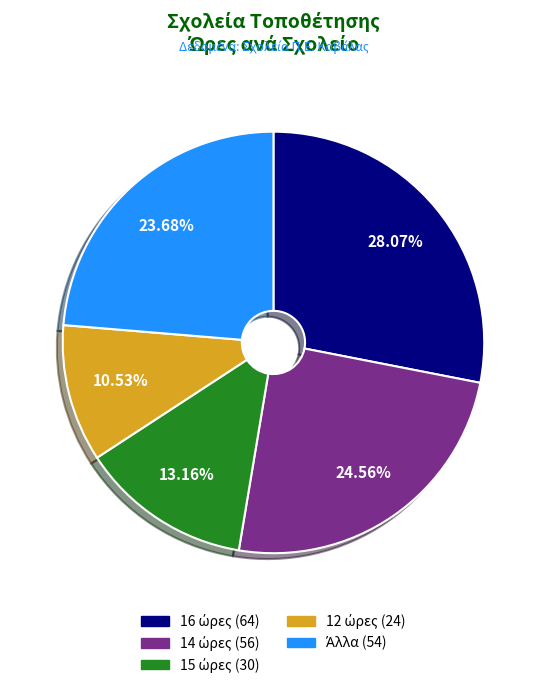

Does any single category account for the majority?

No